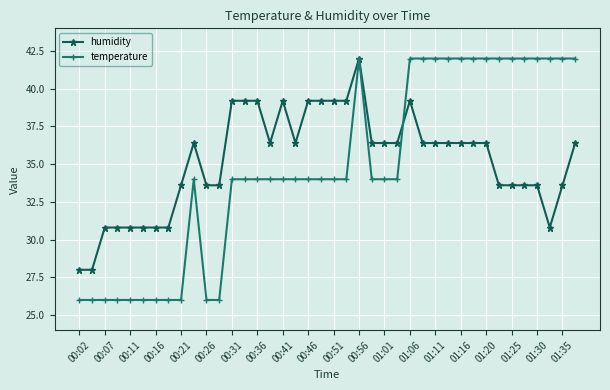

What is the value of the humidity point at the 15th from the left?

39.2